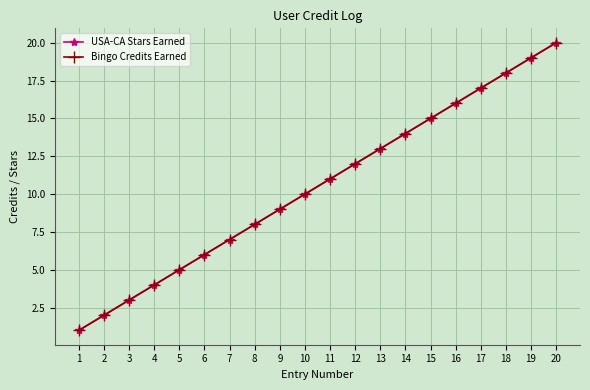

Does the chart have visible grid lines?

Yes